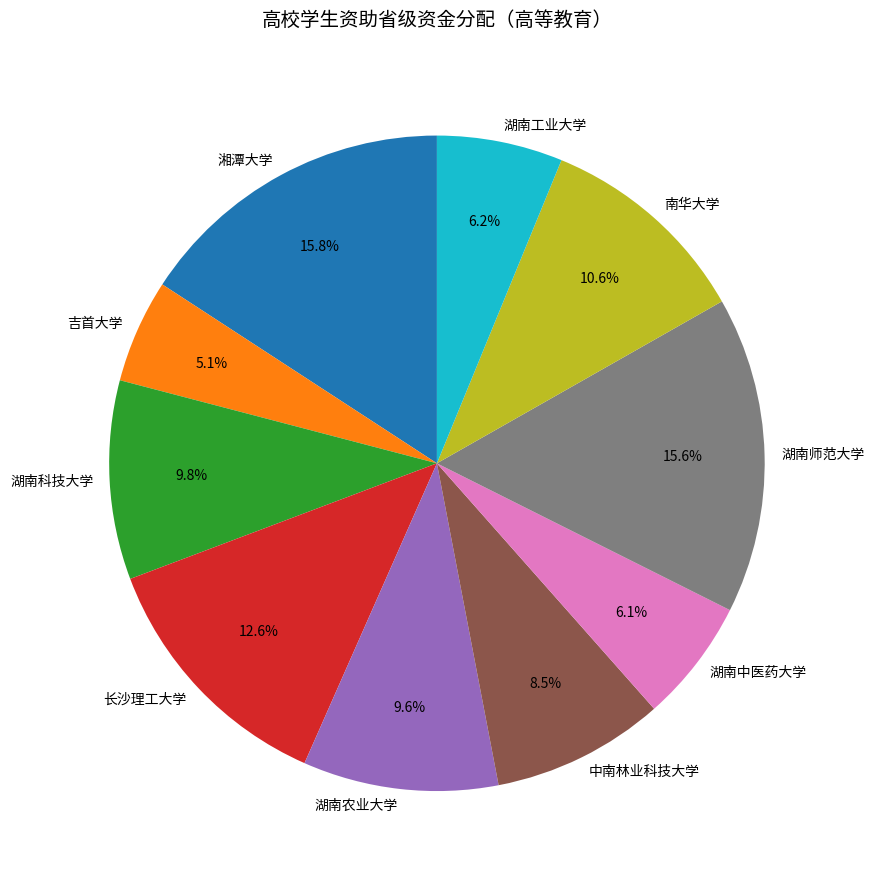

What is the smallest slice in the pie chart?

吉首大学